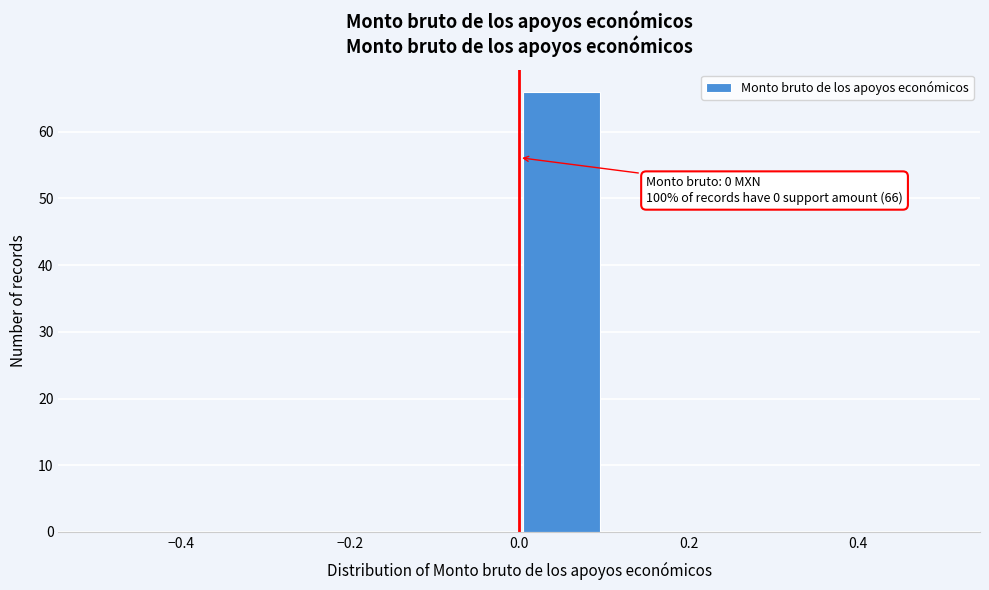

Which range on the x-axis has the tallest bar?

0.0 to 0.1